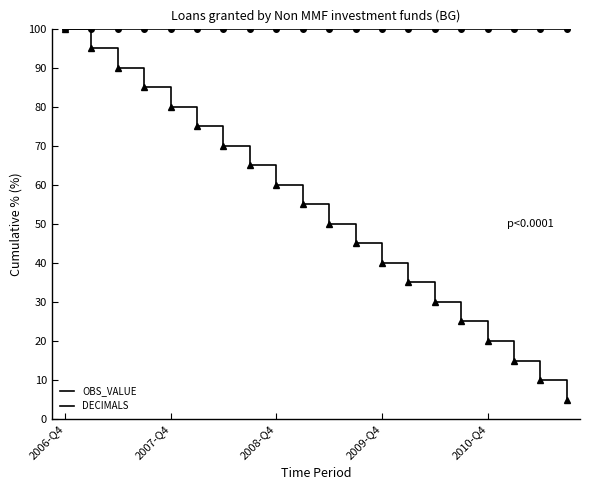

How many lines are shown in the chart?

2